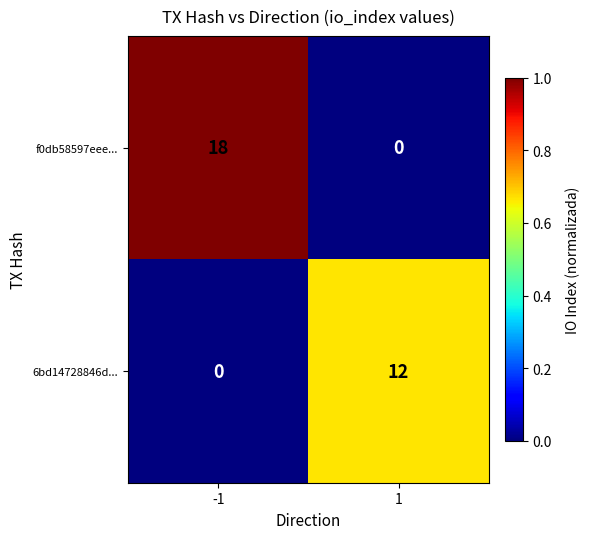

Rank the series by their maximum value, from highest to lowest.

f0db58597eee..., 6bd14728846d...